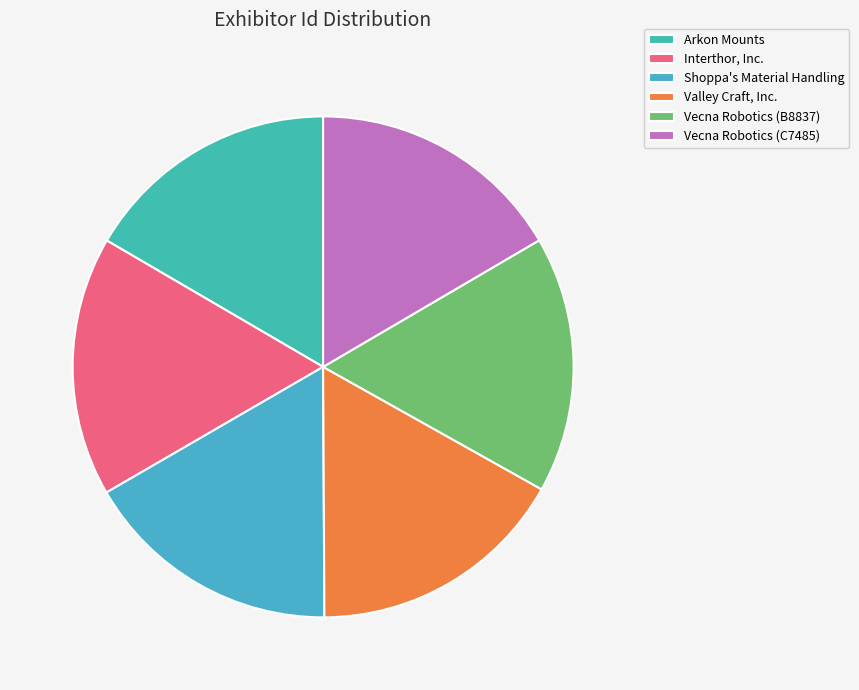

Rank the categories by value from lowest to highest.

Vecna Robotics (B8837), Vecna Robotics (C7485), Arkon Mounts, Shoppa's Material Handling, Interthor, Inc., Valley Craft, Inc.